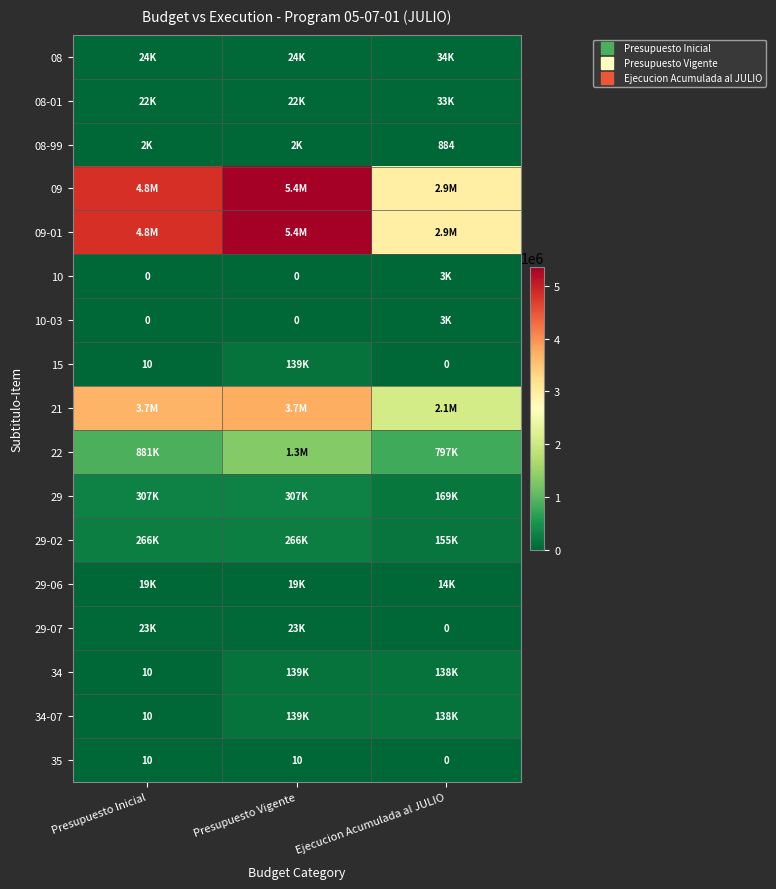

What is the difference between the maximum and minimum values in the 29-07 series?

22616